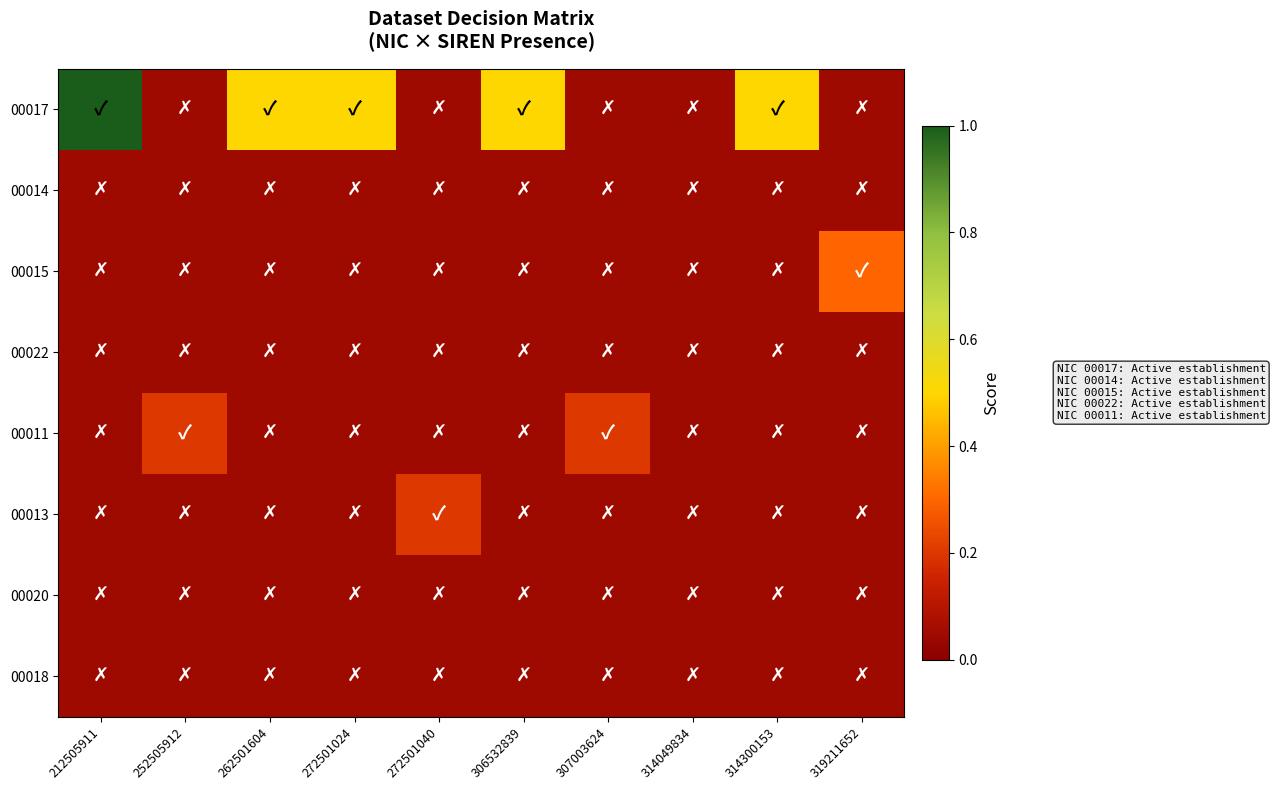

At which category does the chart reach its minimum across all series?

252505912